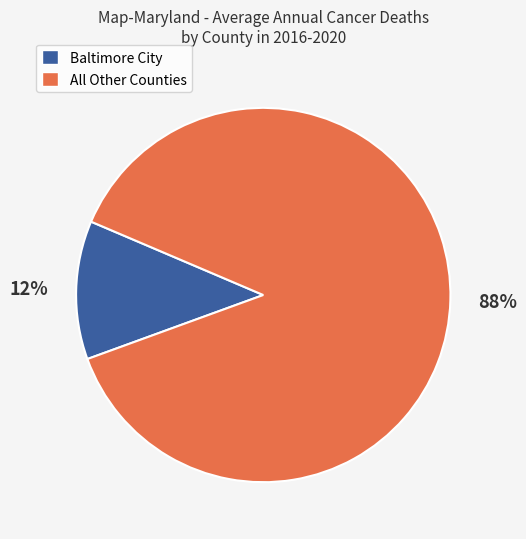

To the nearest percent, what is the average slice percentage?

50%